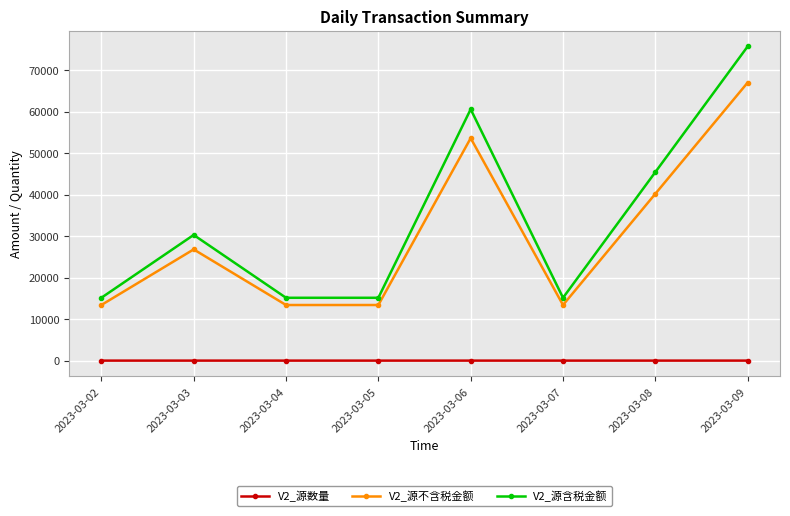

Which label corresponds to the largest value in the chart?

2023-03-09